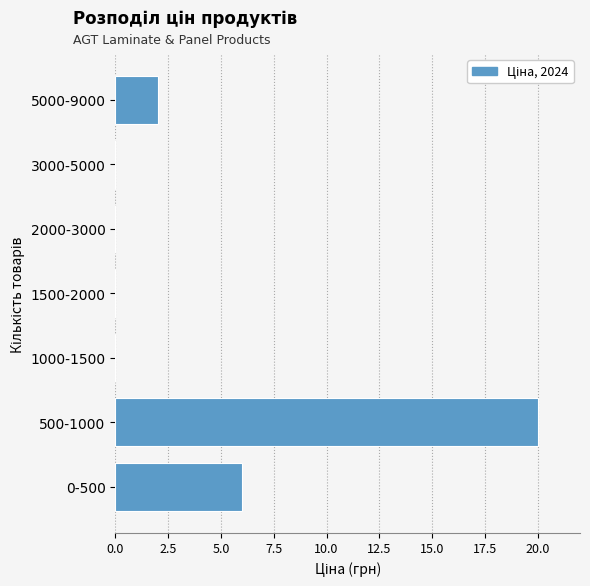

Reading top to bottom, transcribe all the data shown in this chart.

5000-9000=2	3000-5000=0	2000-3000=0	1500-2000=0	1000-1500=0	500-1000=20	0-500=6